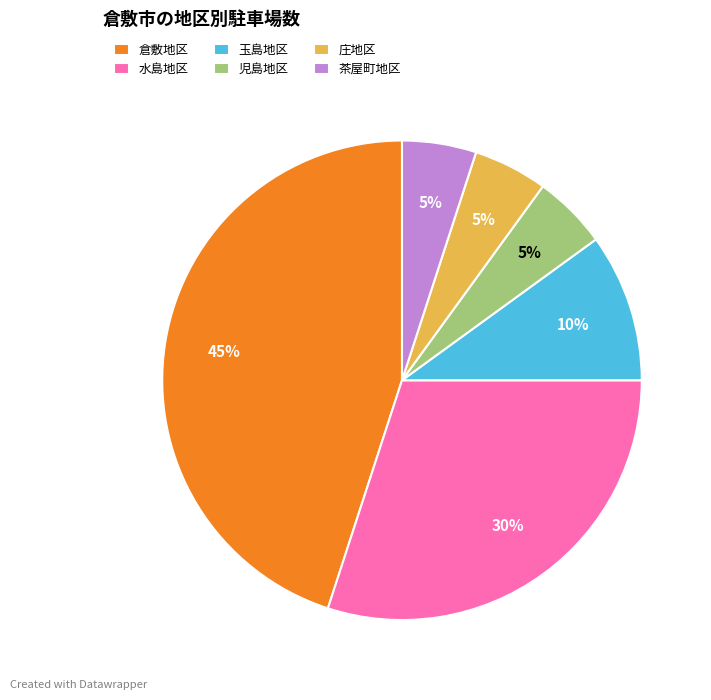

Which category has the biggest portion of the pie?

倉敷地区